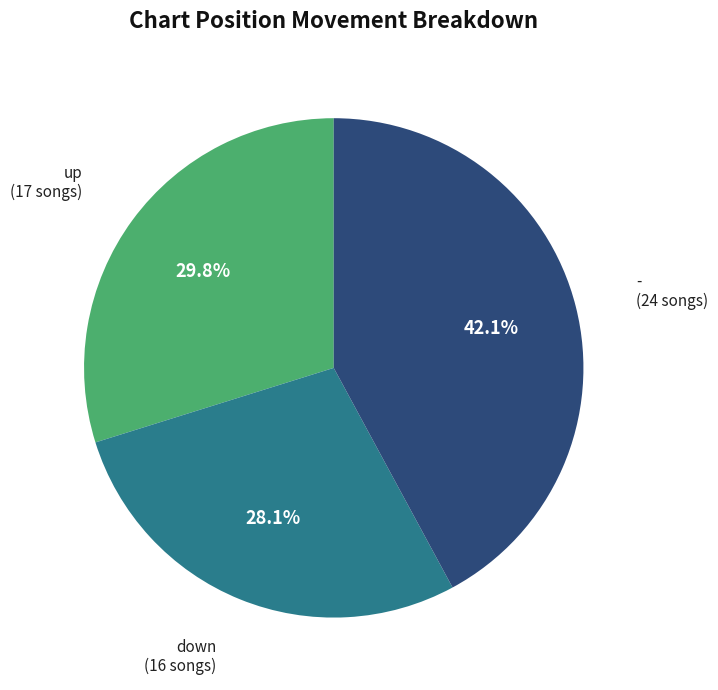

Is there any slice that represents more than half of the pie?

No